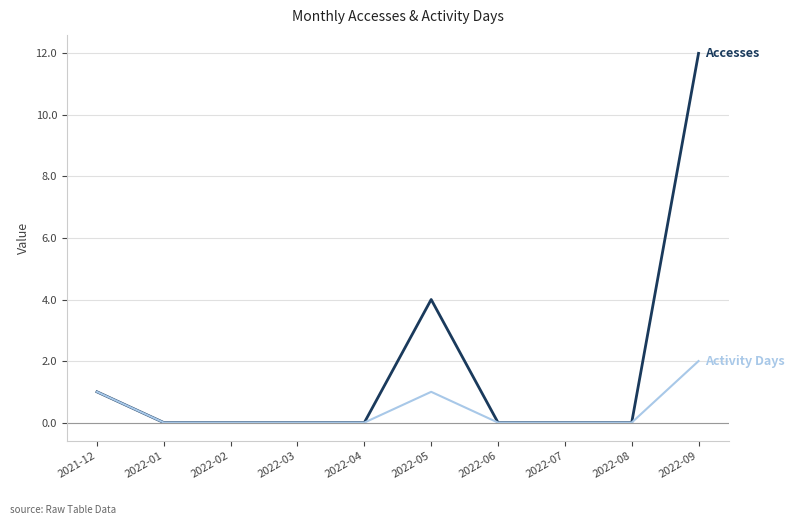

At which category is the sum across all series the highest?

2022-09